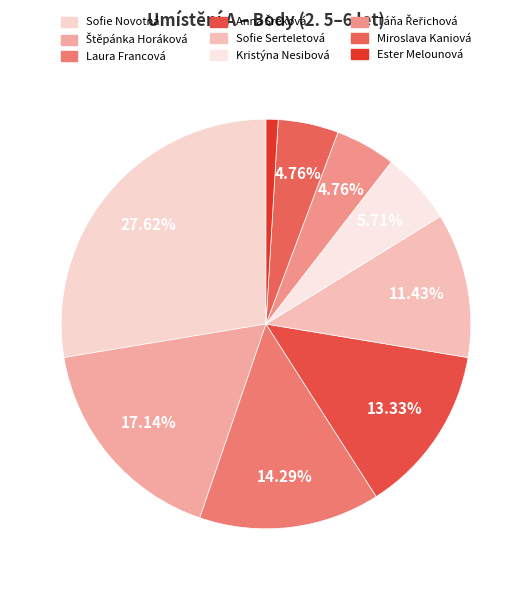

Combined, do Táňa Řeřichová and Sofie Serteletová account for over 50%?

No